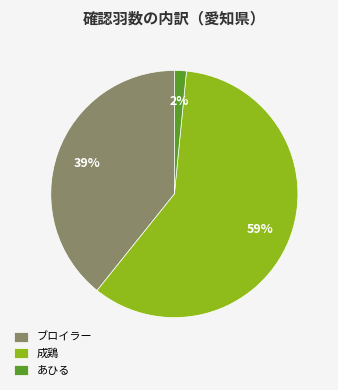

Count the number of slices in the pie.

3